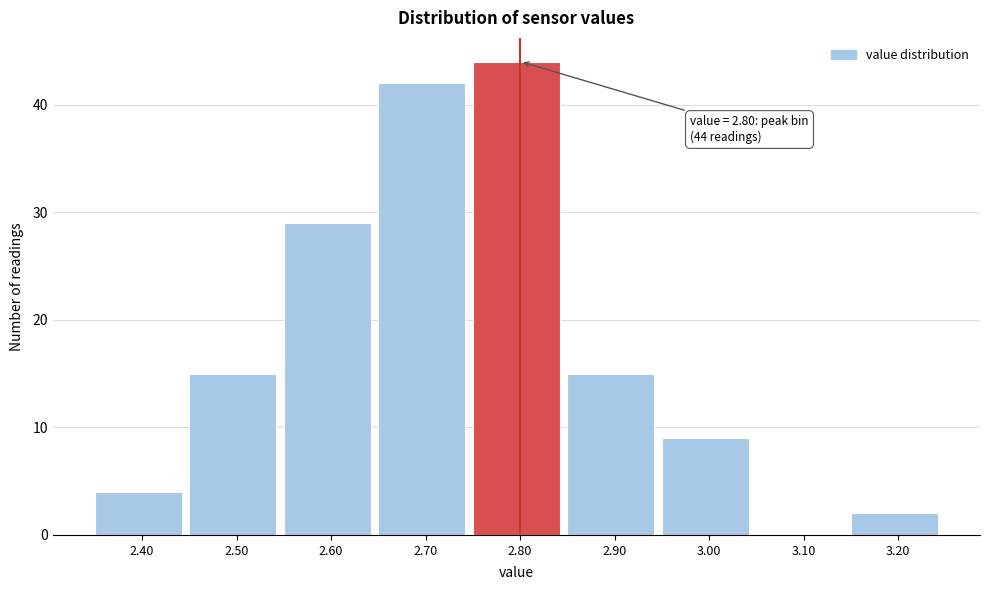

Which range on the x-axis has the tallest bar?

2.75 to 2.85